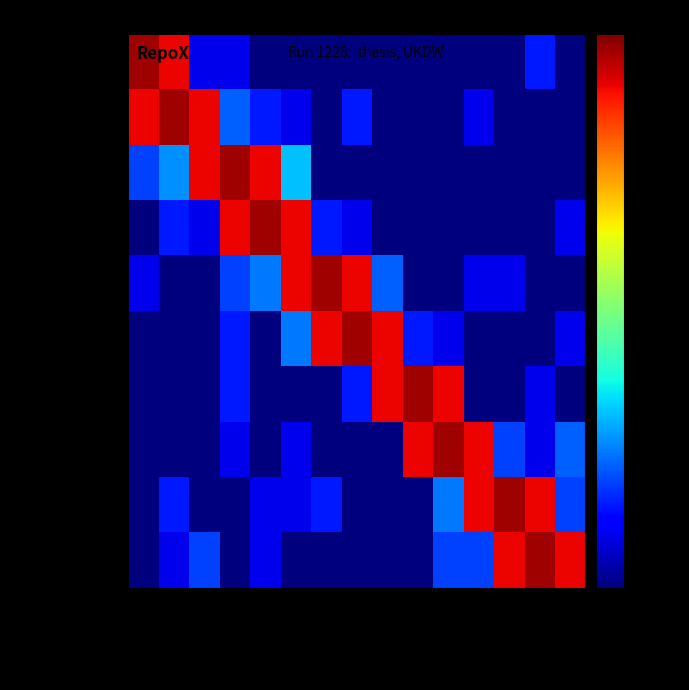

Reading left to right, extract all data points from this chart.

tek_informatika: 2018-02=1228	2021-06=736	74=2	31=2	12=1	71130159=1	1228=1	Indriyanta=1	Gani=1	Susanto=1	Budi=1	Bartholomeus=1	Esta=1	Pranowo=3	Jati=1
skripsi: 2018-02=736	2021-06=1228	74=736	31=5	12=3	71130159=2	1228=1	Indriyanta=3	Gani=1	Susanto=1	Budi=1	Bartholomeus=2	Esta=1	Pranowo=1	Jati=1
restricted: 2018-02=4	2021-06=7	74=736	31=1228	12=736	71130159=10	1228=1	Indriyanta=1	Gani=1	Susanto=1	Budi=1	Bartholomeus=1	Esta=1	Pranowo=1	Jati=1
published: 2018-02=1	2021-06=3	74=2	31=736	12=1228	71130159=736	1228=3	Indriyanta=2	Gani=1	Susanto=1	Budi=1	Bartholomeus=1	Esta=1	Pranowo=1	Jati=2
other: 2018-02=2	2021-06=1	74=1	31=4	12=6	71130159=736	1228=1228	Indriyanta=736	Gani=5	Susanto=1	Budi=1	Bartholomeus=2	Esta=2	Pranowo=1	Jati=1
pub: 2018-02=1	2021-06=1	74=1	31=3	12=1	71130159=6	1228=736	Indriyanta=1228	Gani=736	Susanto=3	Budi=2	Bartholomeus=1	Esta=1	Pranowo=1	Jati=2
thesis: 2018-02=1	2021-06=1	74=1	31=3	12=1	71130159=1	1228=1	Indriyanta=3	Gani=736	Susanto=1228	Budi=736	Bartholomeus=1	Esta=1	Pranowo=2	Jati=1
archive: 2018-02=1	2021-06=1	74=1	31=2	12=1	71130159=2	1228=1	Indriyanta=1	Gani=1	Susanto=736	Budi=1228	Bartholomeus=736	Esta=4	Pranowo=2	Jati=5
show: 2018-02=1	2021-06=3	74=1	31=1	12=2	71130159=2	1228=3	Indriyanta=1	Gani=1	Susanto=1	Budi=6	Bartholomeus=736	Esta=1228	Pranowo=736	Jati=4
QA75: 2018-02=1	2021-06=2	74=4	31=1	12=2	71130159=1	1228=1	Indriyanta=1	Gani=1	Susanto=1	Budi=4	Bartholomeus=4	Esta=736	Pranowo=1228	Jati=736